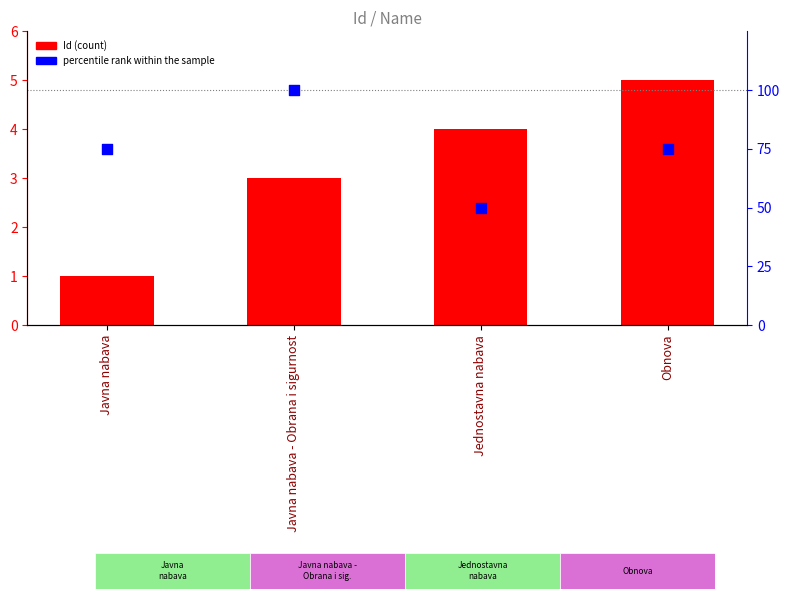

Which series has the largest total across all categories?

percentile rank within the sample